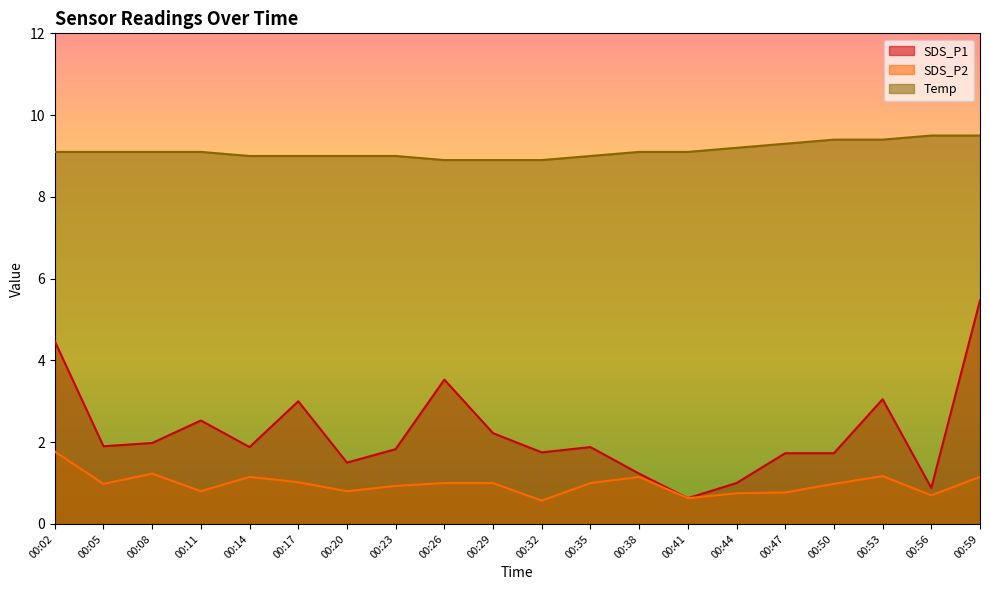

What is the difference between the maximum and second lowest values in the Temp series?

0.6